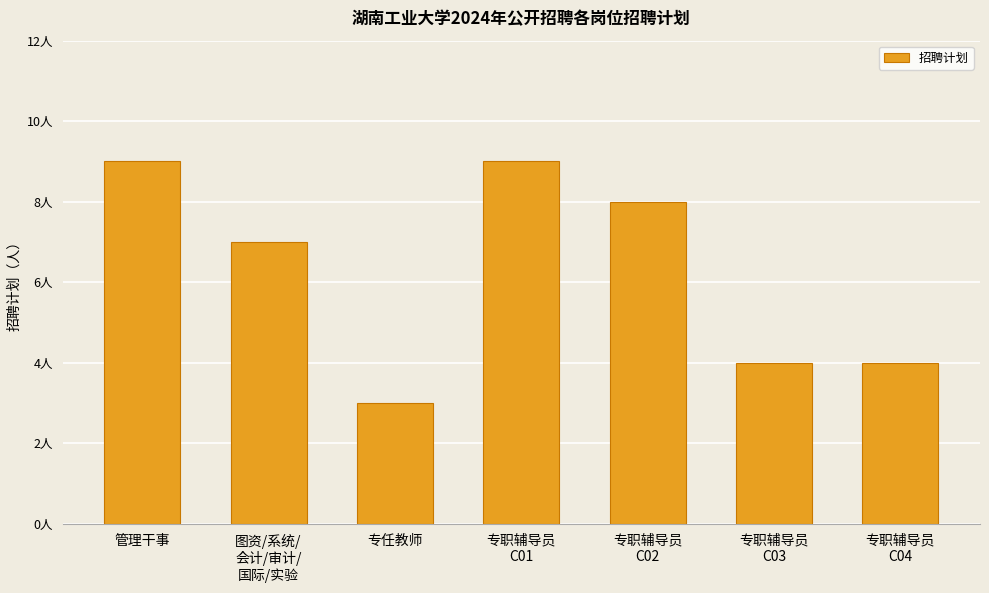

Does the chart contain any negative values?

No